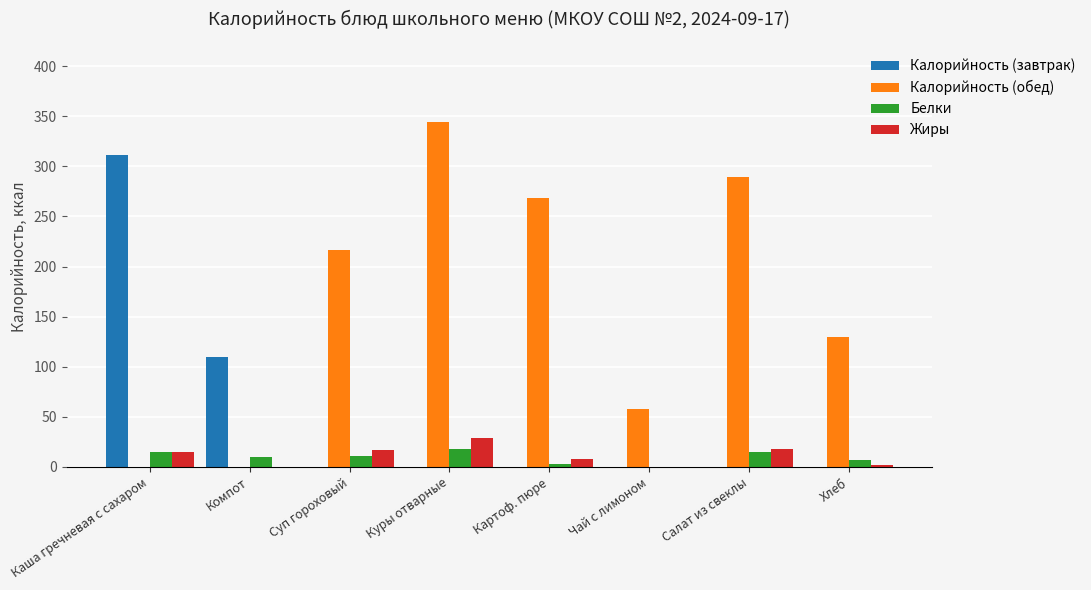

What are all the series names shown in the legend?

Калорийность (завтрак), Калорийность (обед), Белки, Жиры